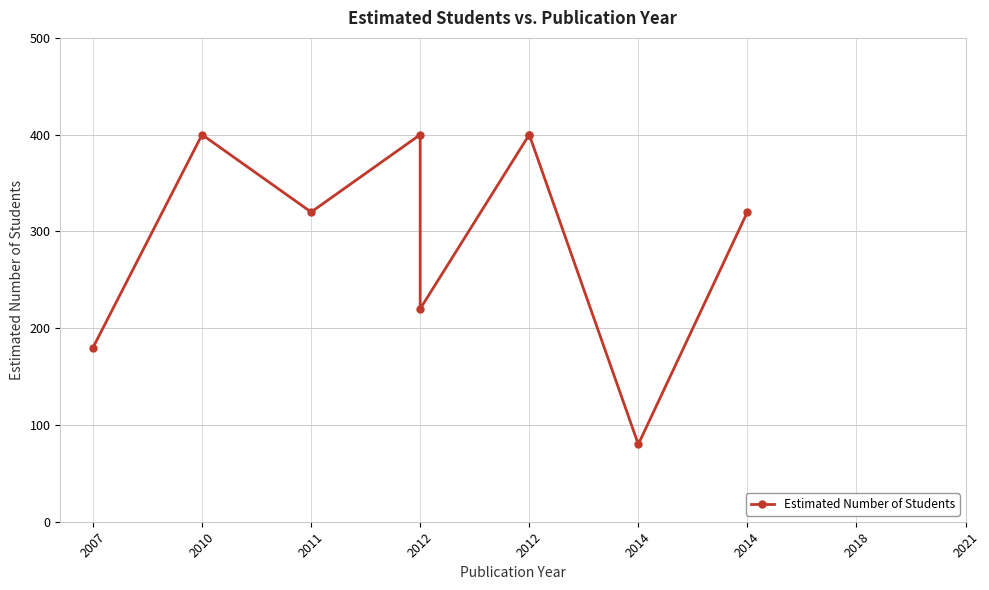

What is the difference between the second highest and minimum values?

320